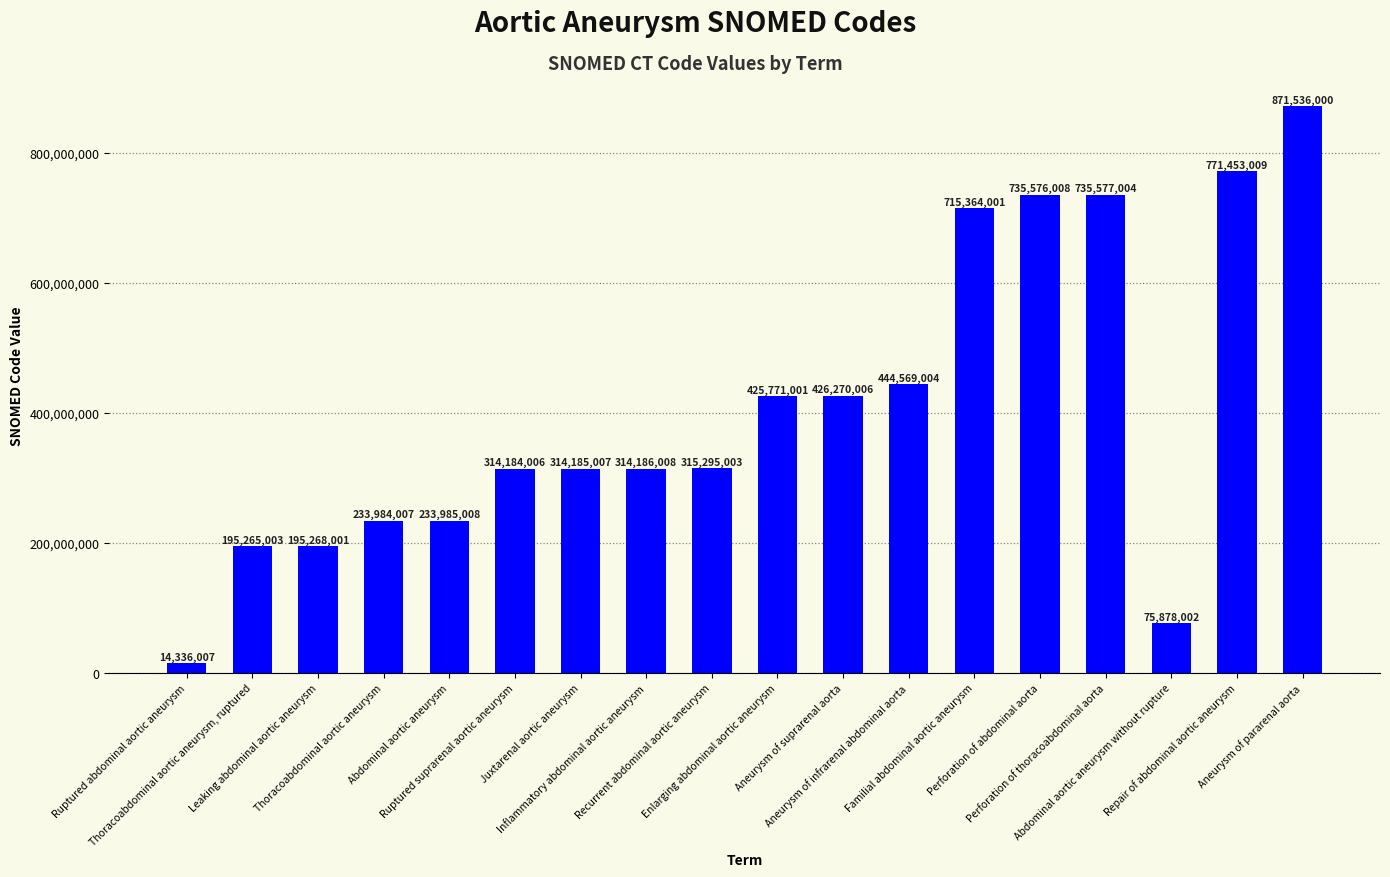

Approximately how many times larger is the value at Ruptured suprarenal aortic aneurysm compared to Repair of abdominal aortic aneurysm?

0.4